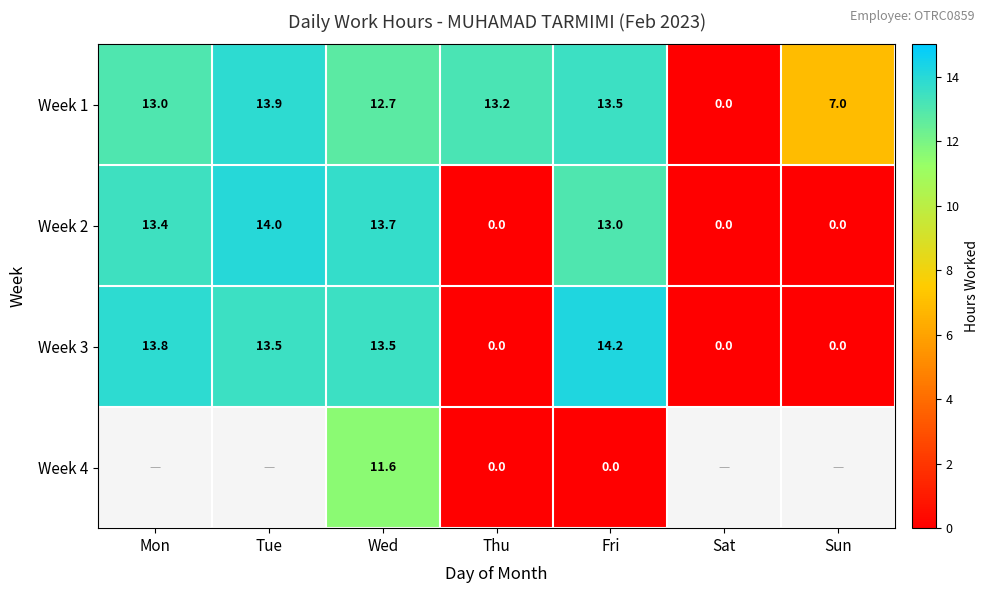

Where is Week 1 nearest to the value 6?

Sun